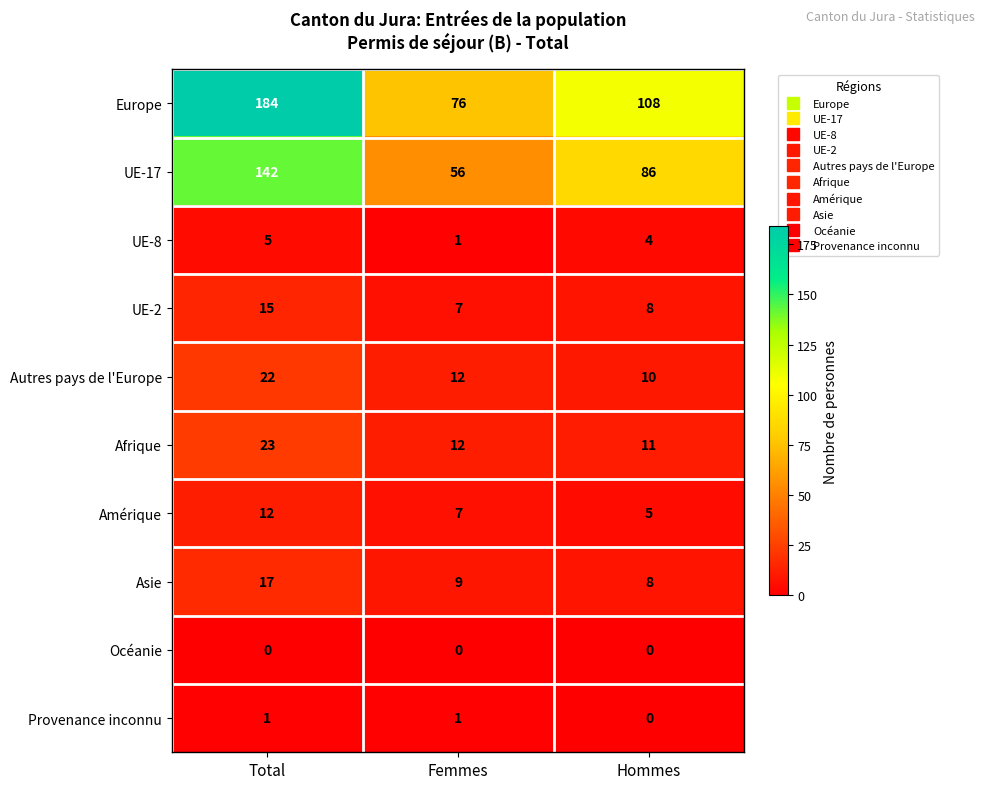

Which series has the largest total across all categories?

Europe